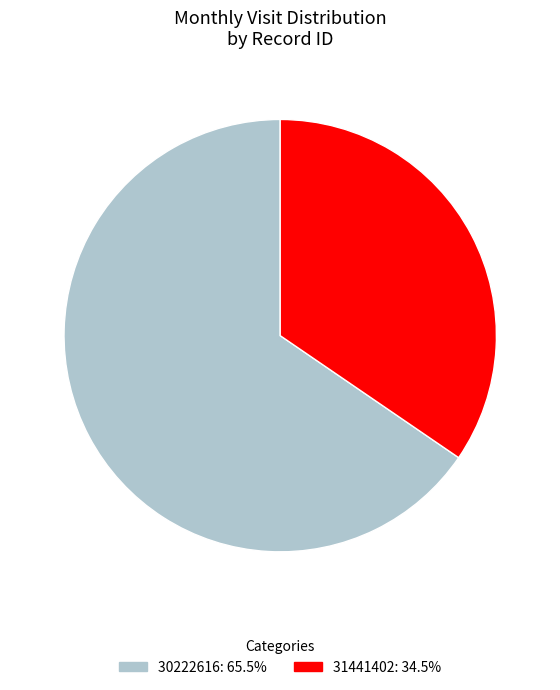

What is the ratio of the value at 30222616 to the value at 31441402?

1.9